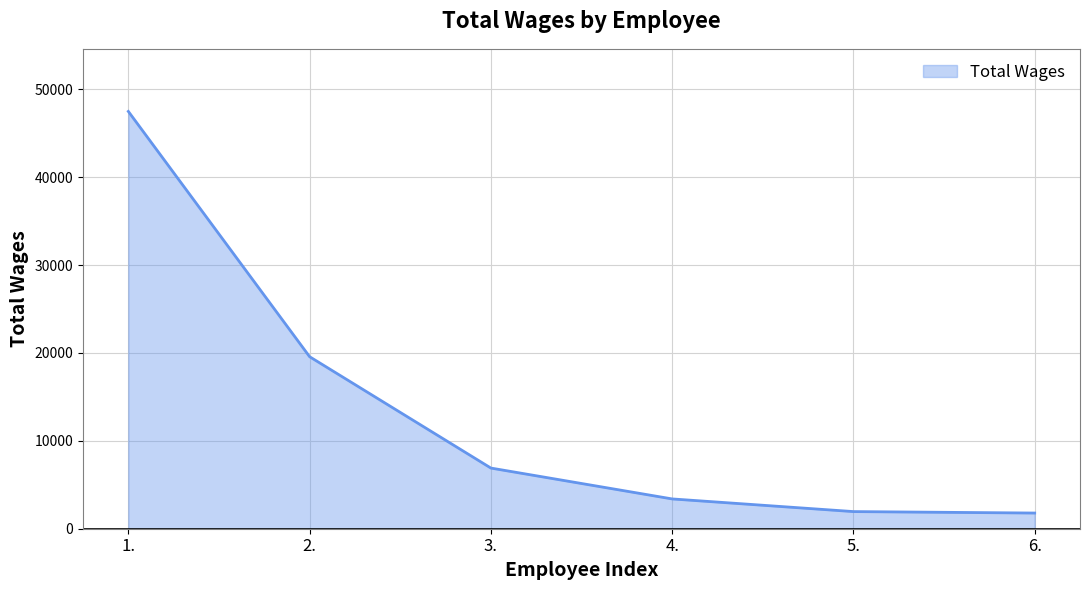

The value at 3. is 10798. True or false?

False